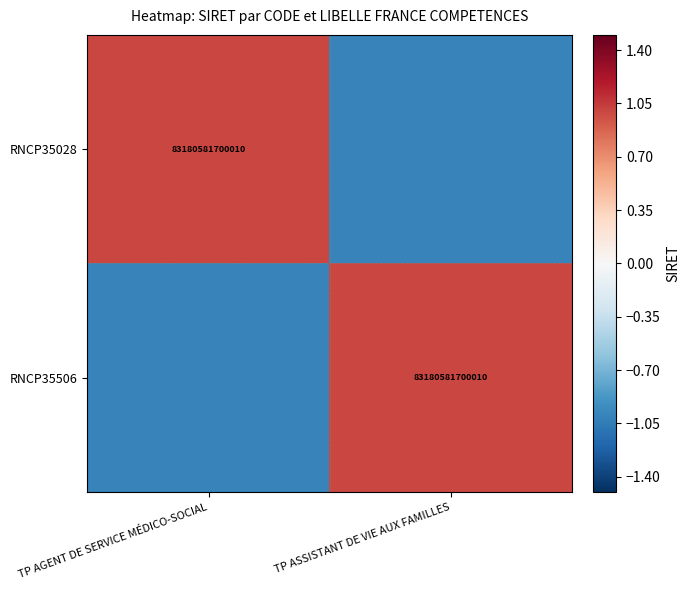

What is the smallest value displayed?

-1